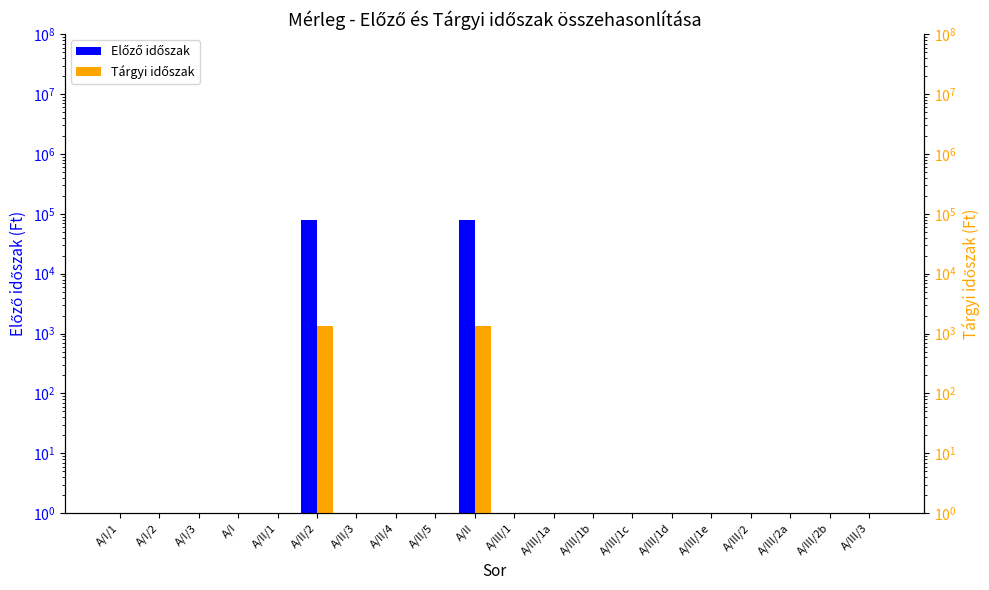

How many groups of bars are there?

20